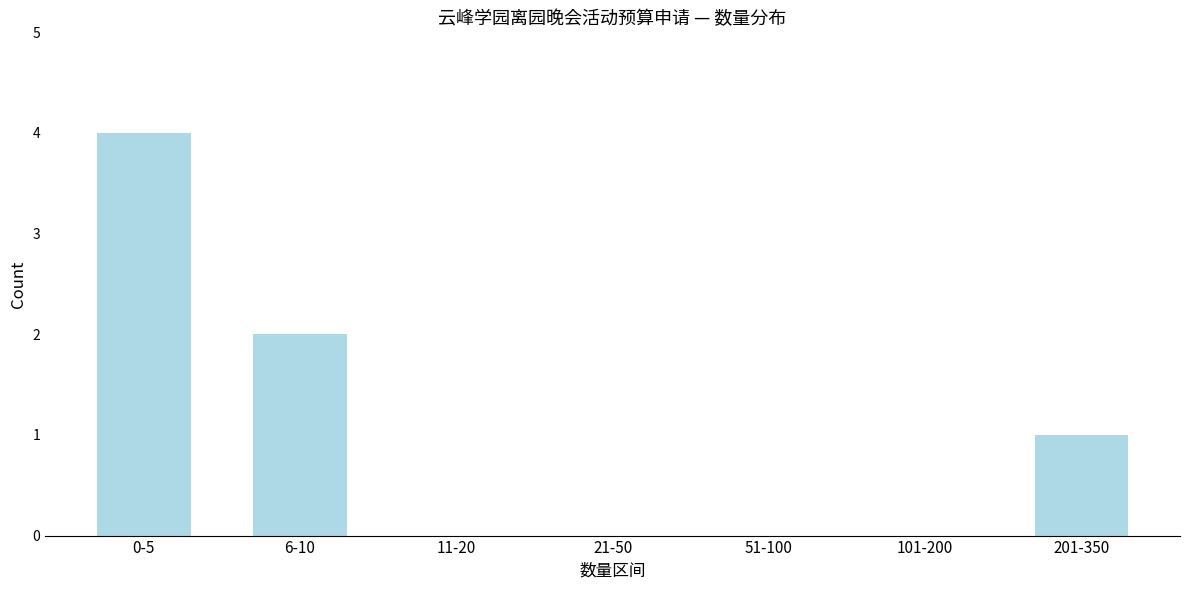

Reading left to right, what are all the values shown in this chart?

0-5=4	6-10=2	11-20=0	21-50=0	51-100=0	101-200=0	201-350=1